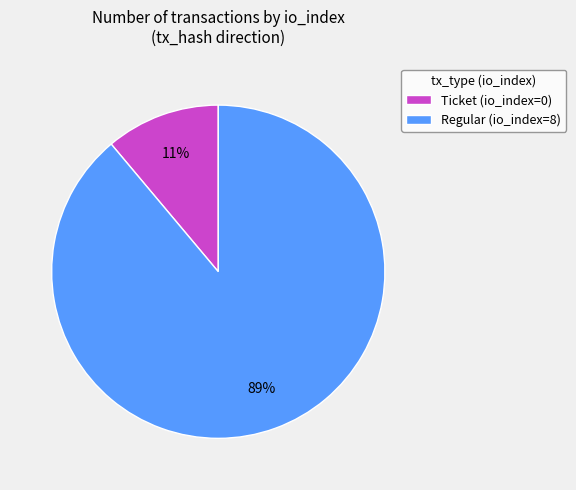

Rank the categories by value from highest to lowest.

Regular (io_index=8), Ticket (io_index=0)